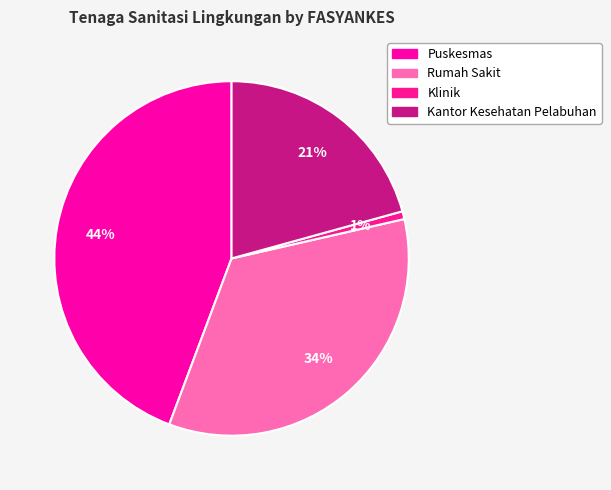

What is the smallest slice in the pie chart?

Klinik